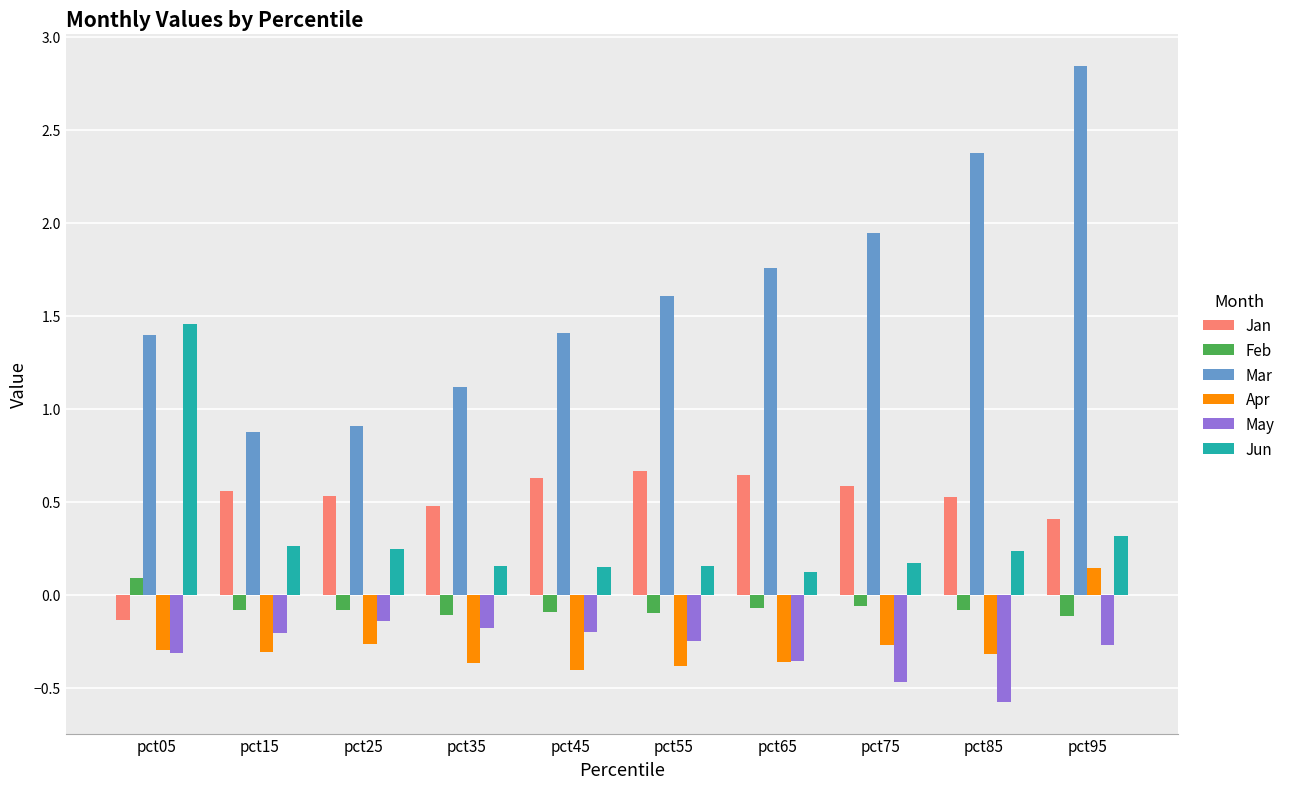

Which series has the largest range (max minus min)?

Mar